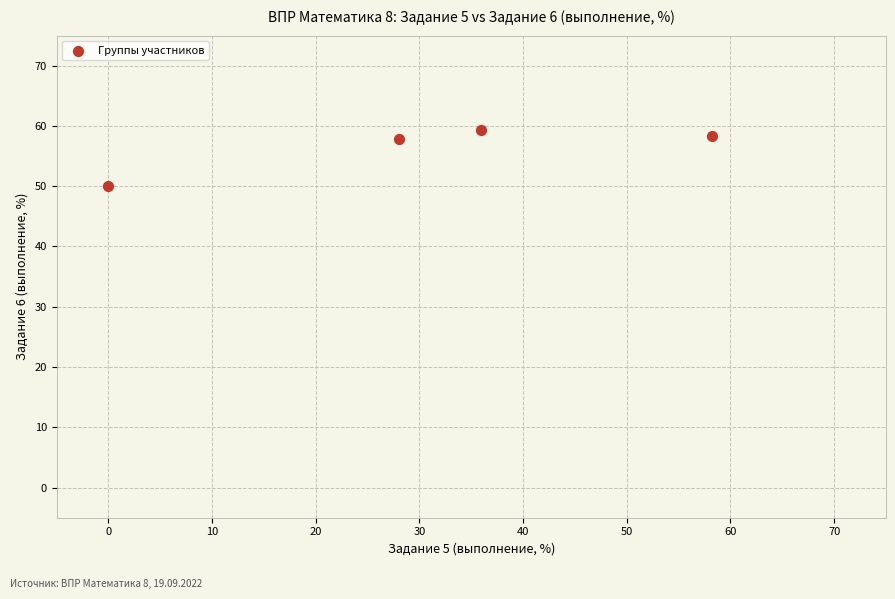

What is the average X value?

30.6